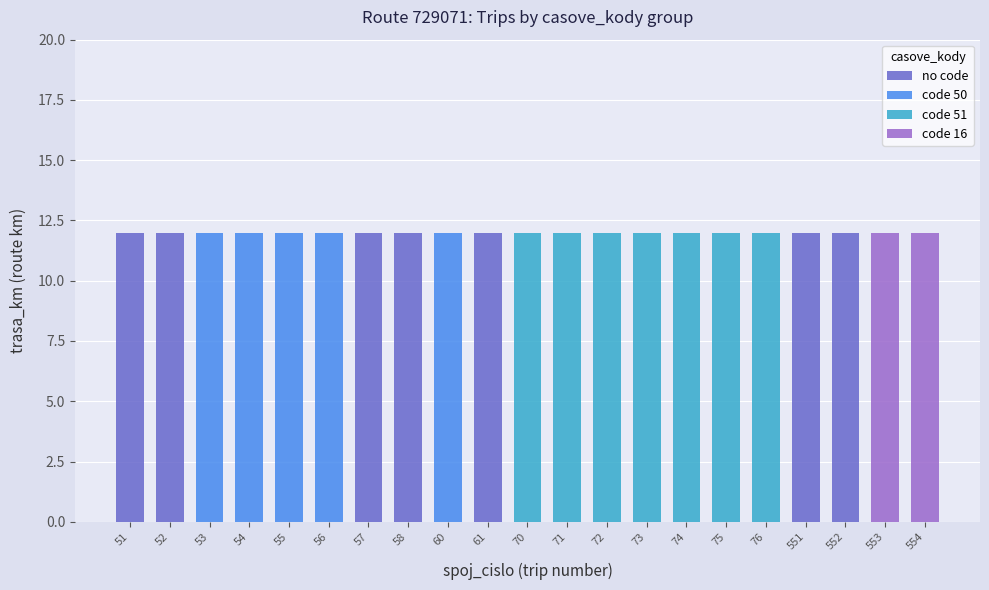

List the labels in order of value, largest first.

554, 553, 552, 551, 76, 75, 74, 73, 72, 71, 70, 61, 60, 58, 57, 56, 55, 54, 53, 52, 51